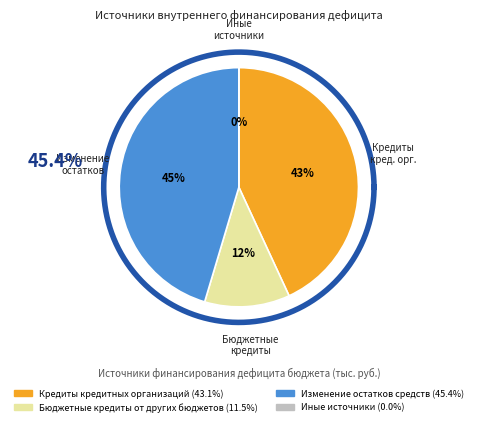

What percentage is the Изменение остатков средств slice, to the nearest percent?

45%